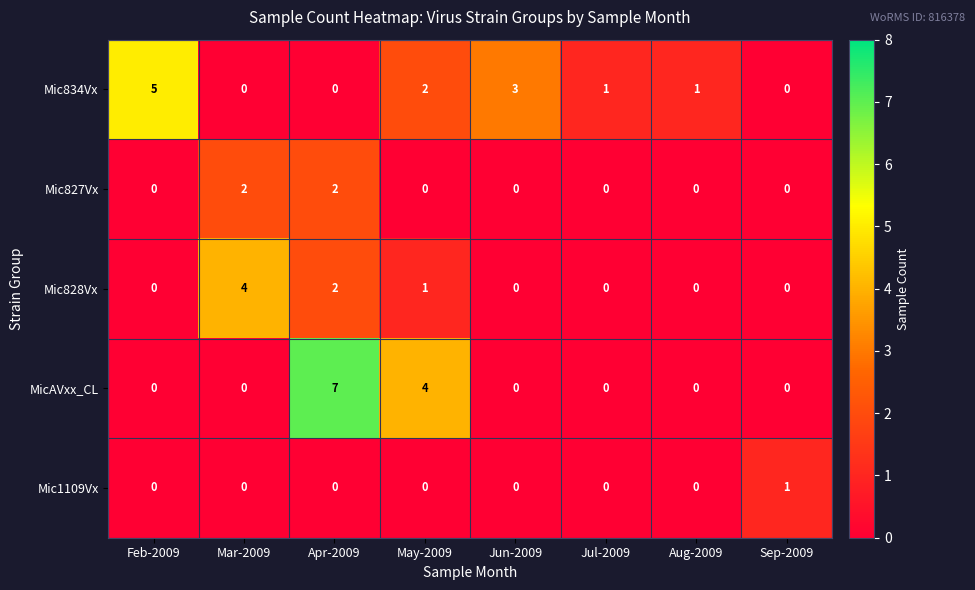

What is the spread (max minus min) of values at Mar-2009?

4